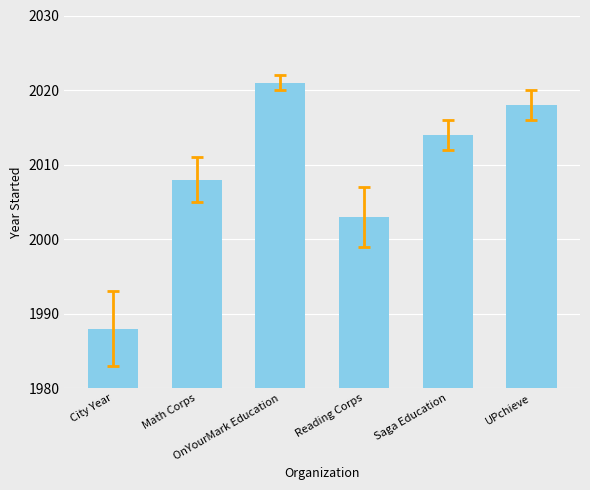

What is the label of the 3rd bar from the left?

OnYourMark Education